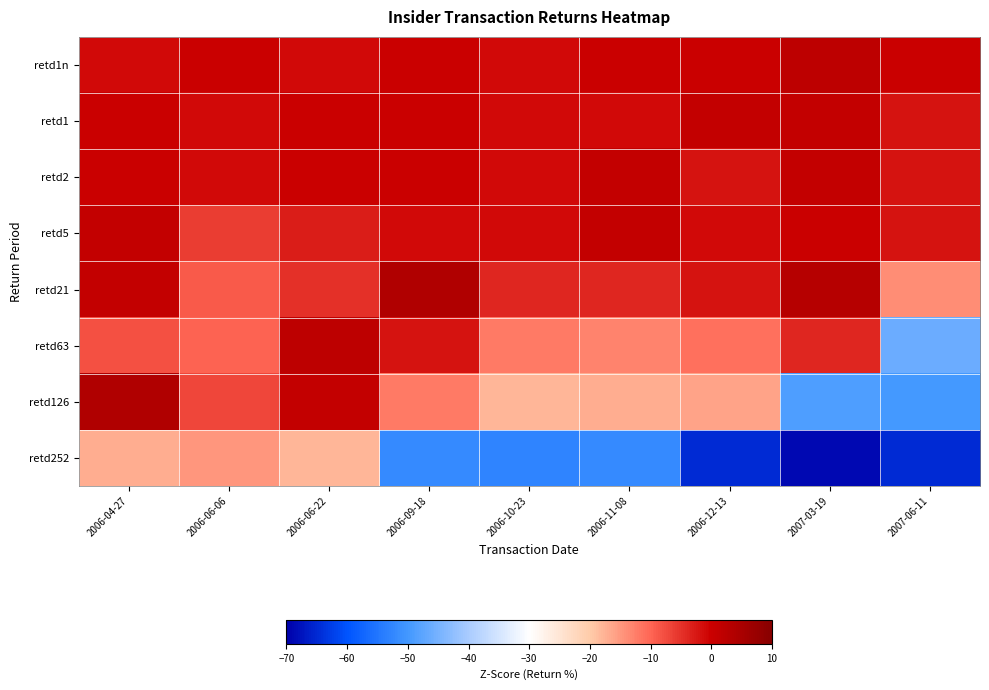

Reading left to right, extract all data points from this chart.

retd1n: 2006-04-27=-1	2006-06-06=0	2006-06-22=-1	2006-09-18=0	2006-10-23=-1	2006-11-08=0	2006-12-13=0	2007-03-19=2	2007-06-11=0
retd1: 2006-04-27=0	2006-06-06=-1	2006-06-22=0	2006-09-18=0	2006-10-23=-1	2006-11-08=-1	2006-12-13=1	2007-03-19=1	2007-06-11=-2
retd2: 2006-04-27=0	2006-06-06=-1	2006-06-22=0	2006-09-18=0	2006-10-23=-1	2006-11-08=1	2006-12-13=-2	2007-03-19=1	2007-06-11=-2
retd5: 2006-04-27=1	2006-06-06=-6	2006-06-22=-3	2006-09-18=-1	2006-10-23=-1	2006-11-08=1	2006-12-13=-1	2007-03-19=0	2007-06-11=-2
retd21: 2006-04-27=1	2006-06-06=-9	2006-06-22=-5	2006-09-18=4	2006-10-23=-4	2006-11-08=-4	2006-12-13=-2	2007-03-19=3	2007-06-11=-14
retd63: 2006-04-27=-8	2006-06-06=-10	2006-06-22=2	2006-09-18=-2	2006-10-23=-12	2006-11-08=-13	2006-12-13=-11	2007-03-19=-4	2007-06-11=-46
retd126: 2006-04-27=4	2006-06-06=-7	2006-06-22=1	2006-09-18=-12	2006-10-23=-18	2006-11-08=-17	2006-12-13=-16	2007-03-19=-49	2007-06-11=-50
retd252: 2006-04-27=-17	2006-06-06=-15	2006-06-22=-18	2006-09-18=-52	2006-10-23=-53	2006-11-08=-52	2006-12-13=-65	2007-03-19=-69	2007-06-11=-65